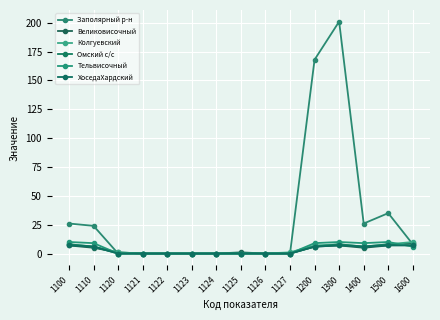

What is the maximum value for Великовисочный?

9